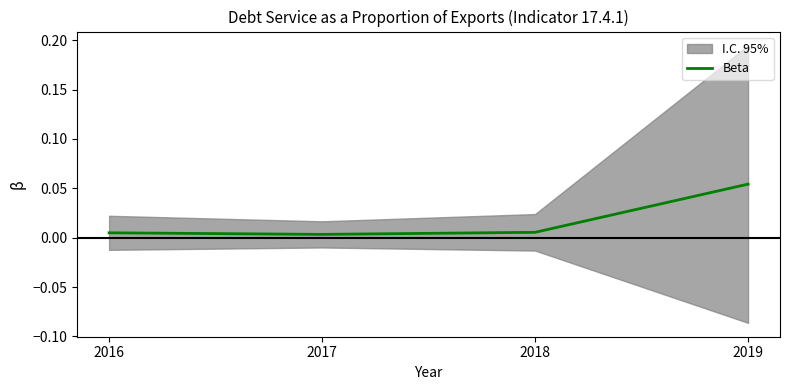

Does the chart display data point markers on the line(s)?

No